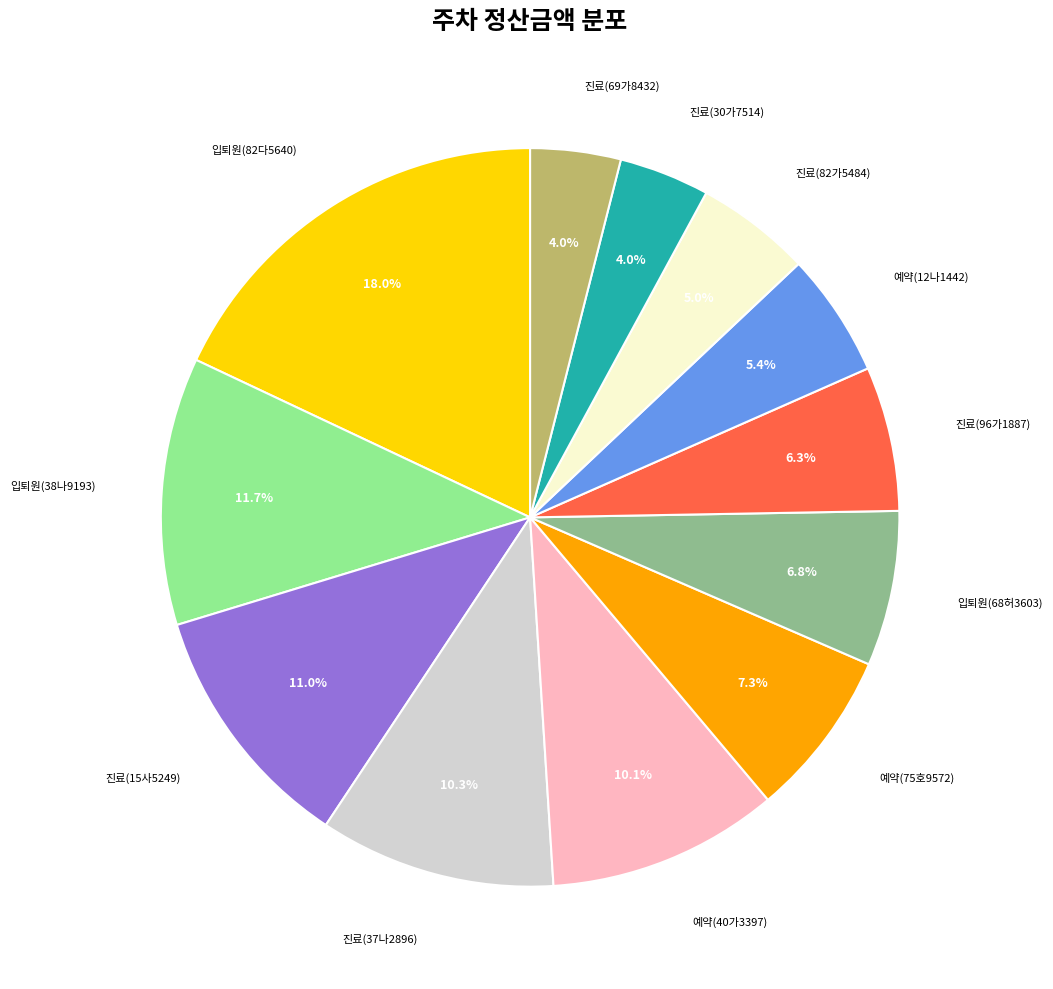

How many slices are in this pie chart?

12